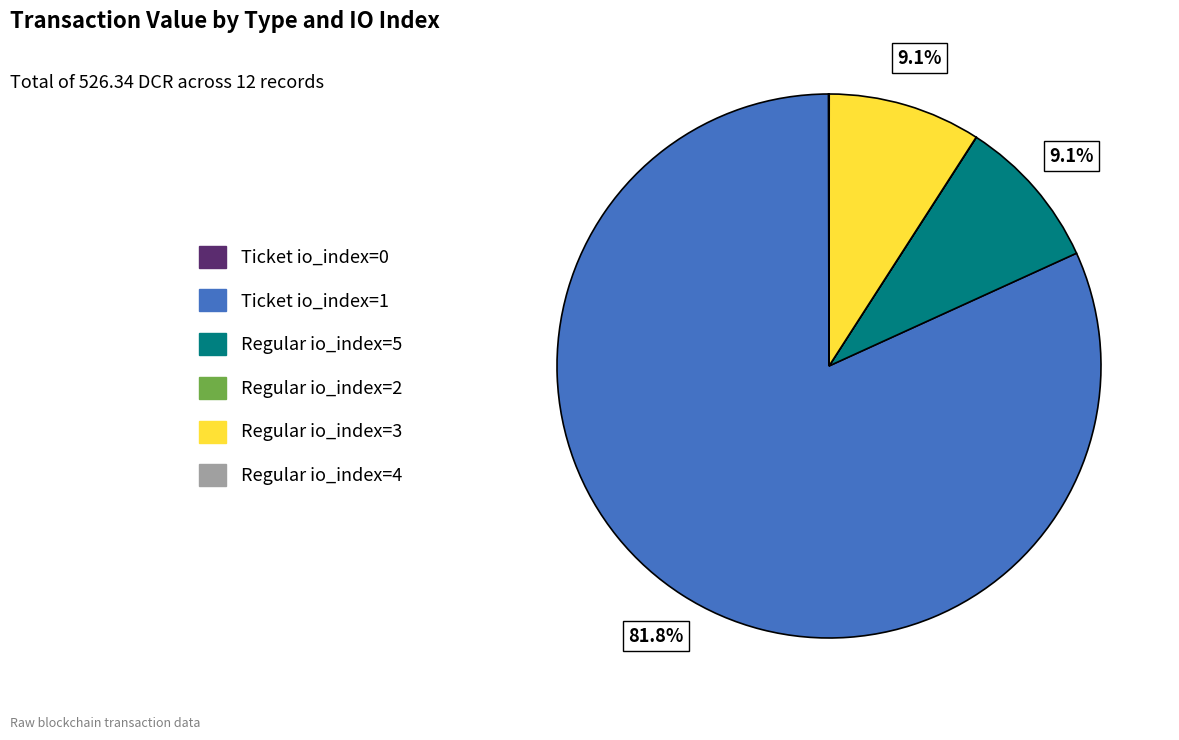

Does any single category account for the majority?

Yes